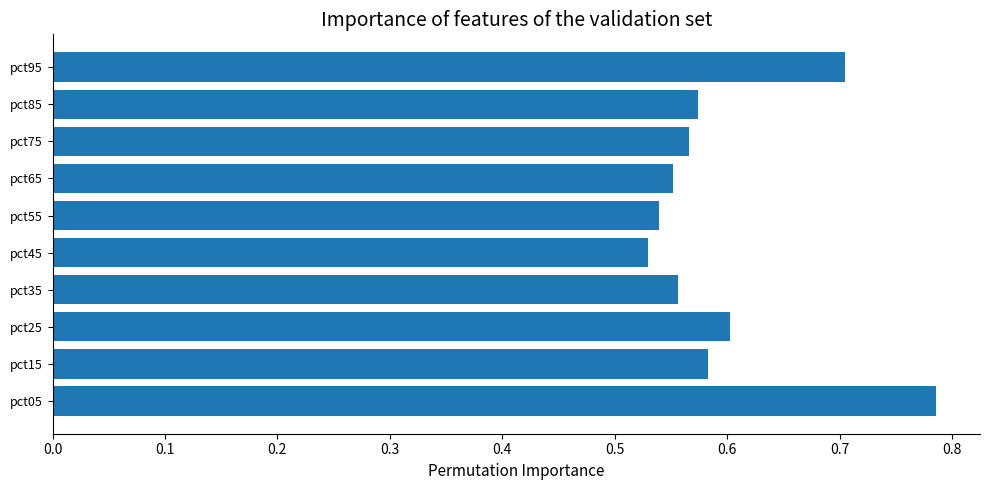

How many values are between 0 and 1?

10